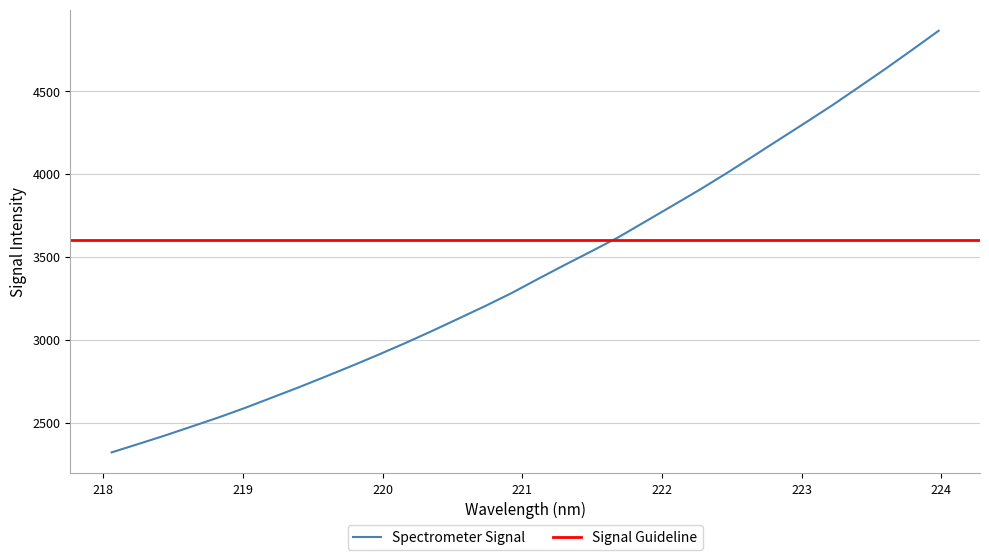

Reading left to right, list all the values displayed in this chart.

218.0596=2319.6	218.2508=2370.2	218.442=2421.6	218.6332=2475.8	218.8244=2530.3	219.0156=2588.5	219.2067=2650.3	219.3979=2712.1	219.589=2776.7	219.7801=2842.3	219.9712=2910.0	220.1623=2979.9	220.3533=3052.7	220.5444=3128.1	220.7354=3203.9	220.9264=3283.2	221.1174=3369.4	221.3083=3453.8	221.4993=3536.2	221.6902=3620.1	221.8812=3714.0	222.0721=3808.0	222.263=3902.7	222.4538=4001.3	222.6447=4104.0	222.8355=4207.6	223.0264=4310.6	223.2172=4415.1	223.408=4524.9	223.5987=4635.7	223.7895=4750.1	223.9802=4866.0